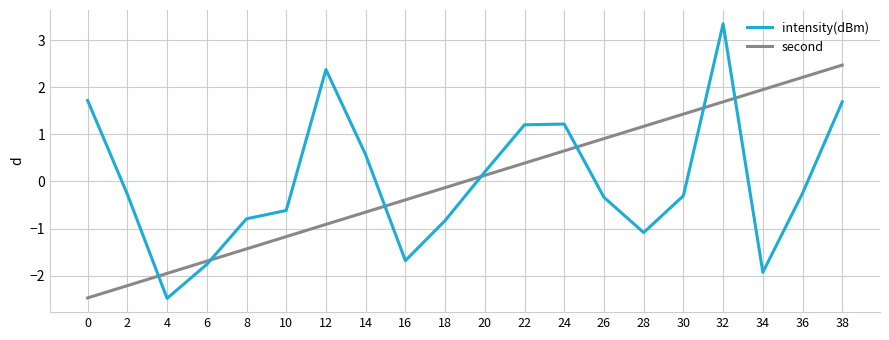

In intensity(dBm), how many points are higher than both neighbors (excluding endpoints)?

3